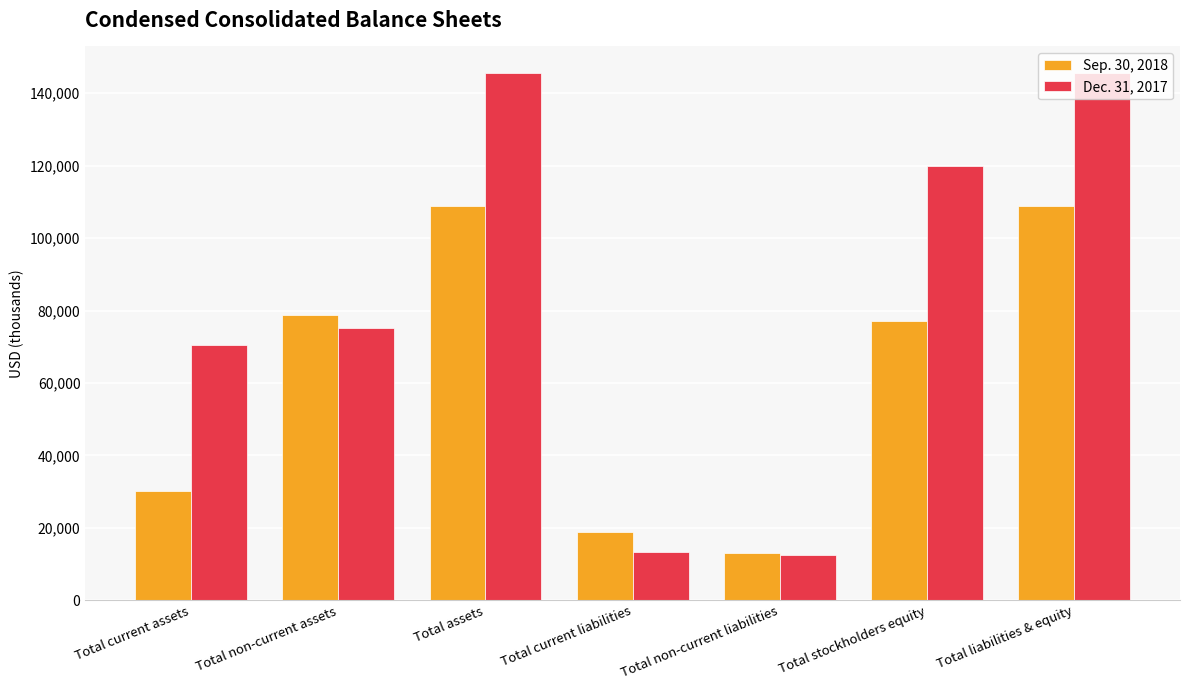

What is the label of the 1st bar from the left?

Total current assets